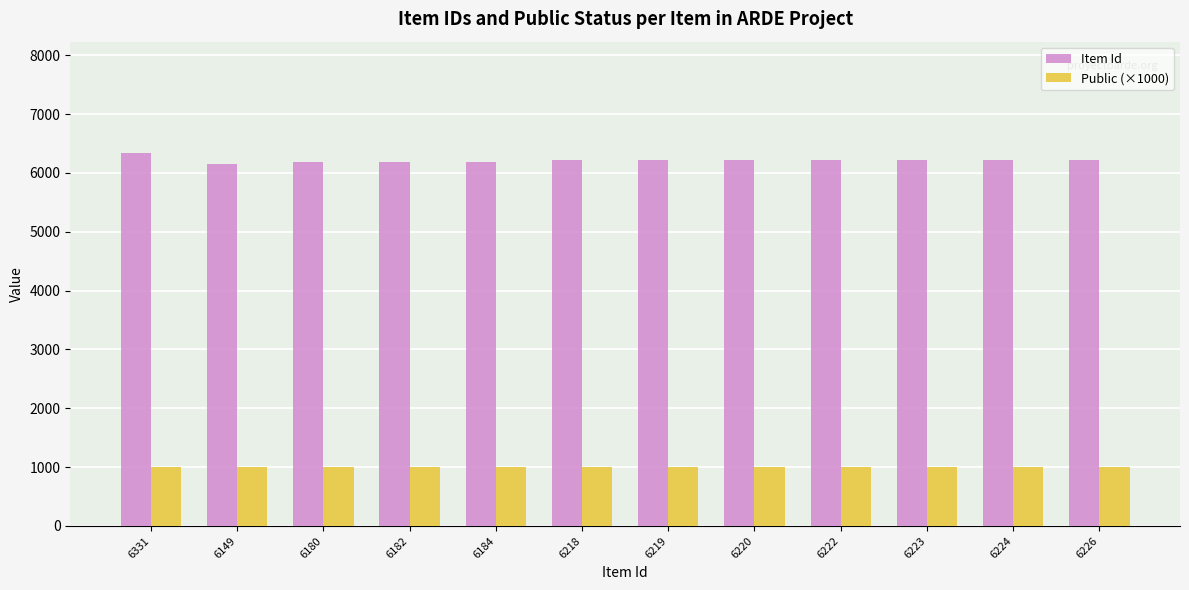

At how many categories does at least one series exceed 1236?

12